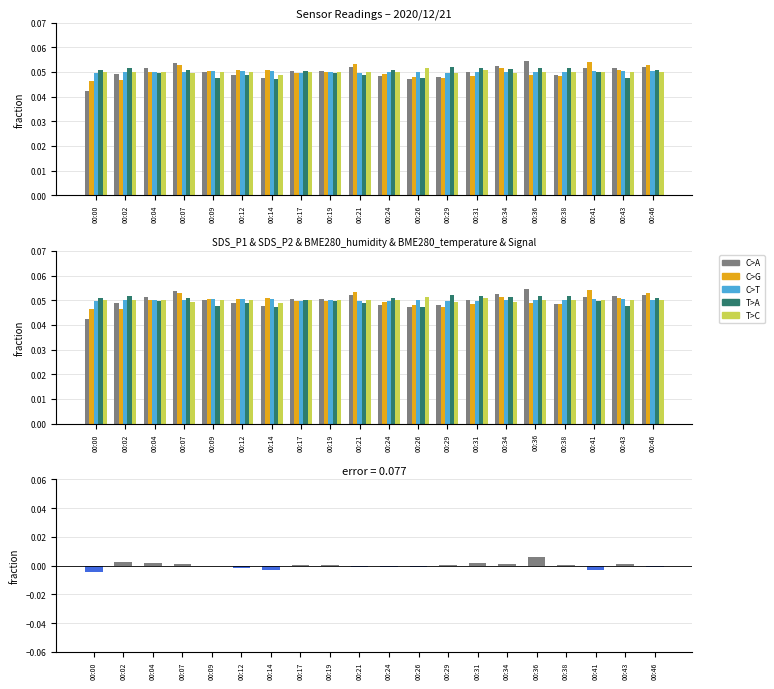

At which label does SDS_P2 reach its minimum?

00:00